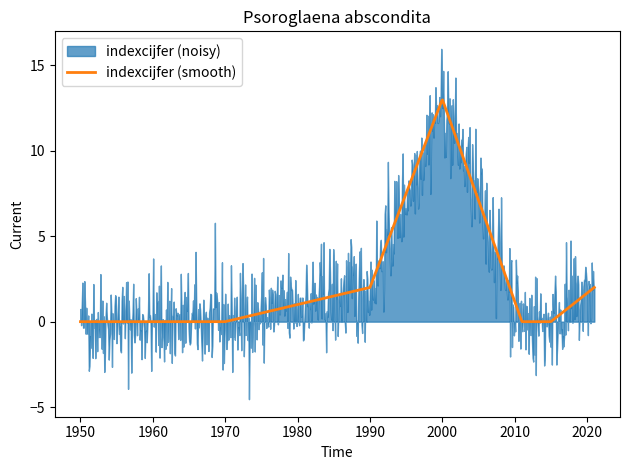

How many lines are shown in the chart?

2